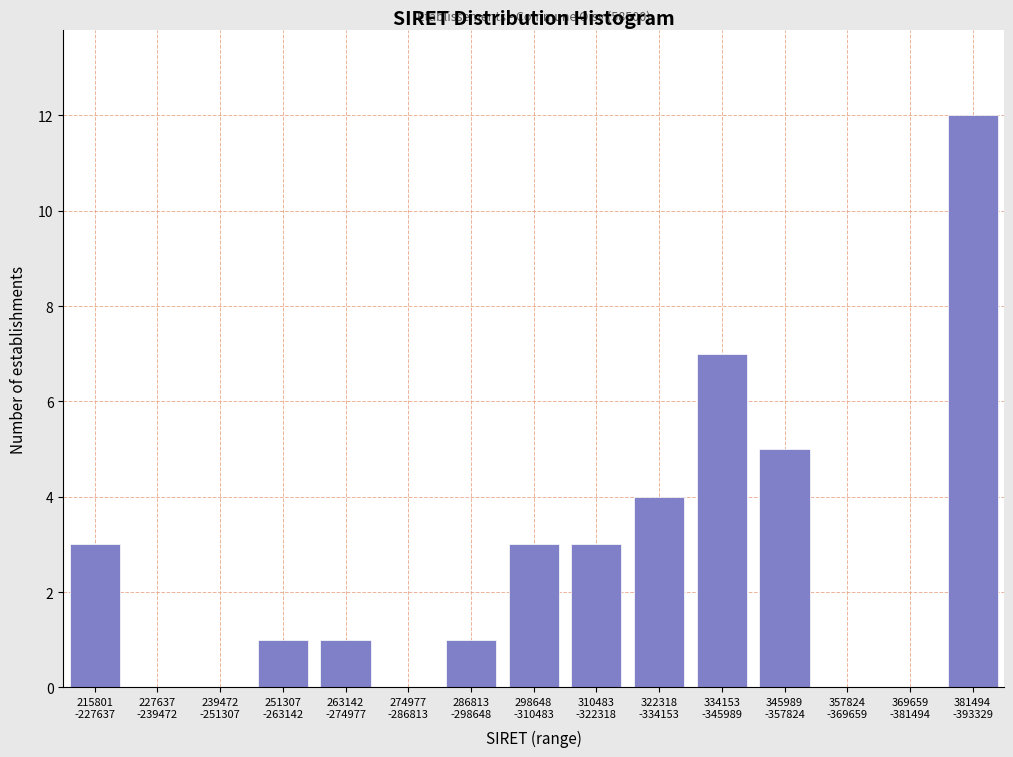

What is the sum of all values?

40